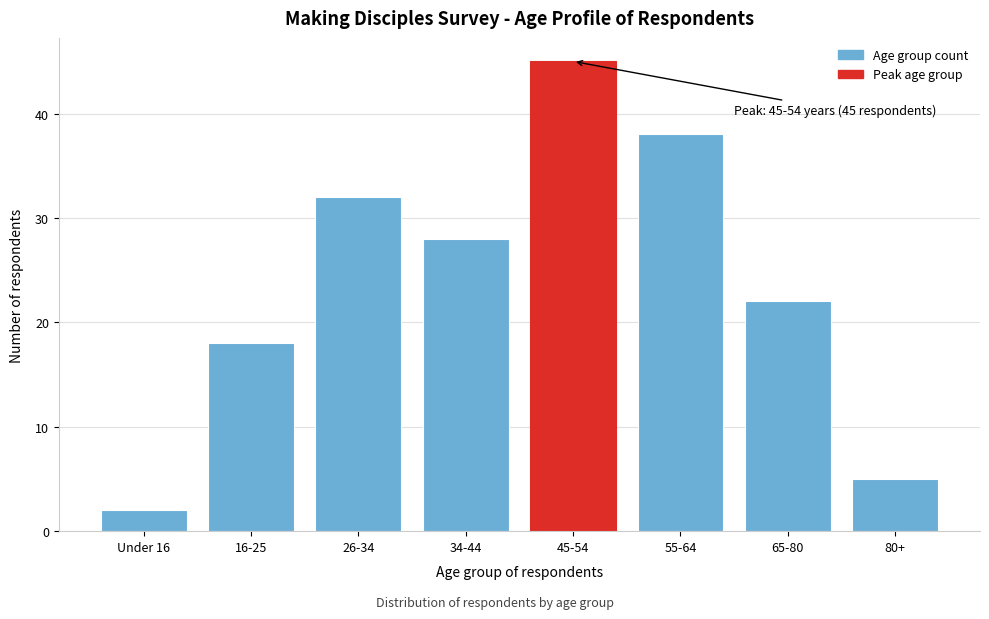

Reading left to right, transcribe all the data shown in this chart.

2	18	32	28	45	38	22	5